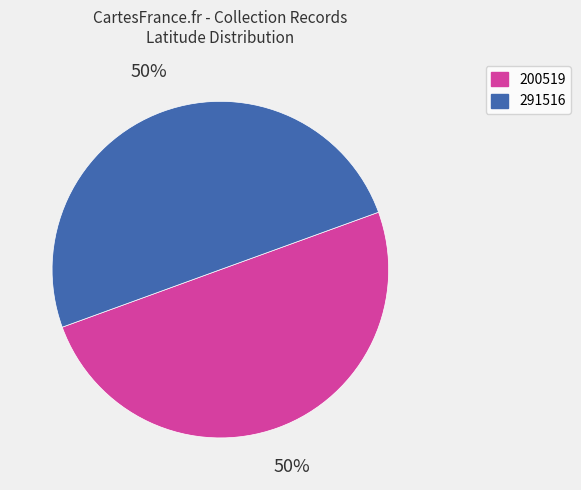

Do 200519 and 291516 together represent more than half of the pie?

Yes